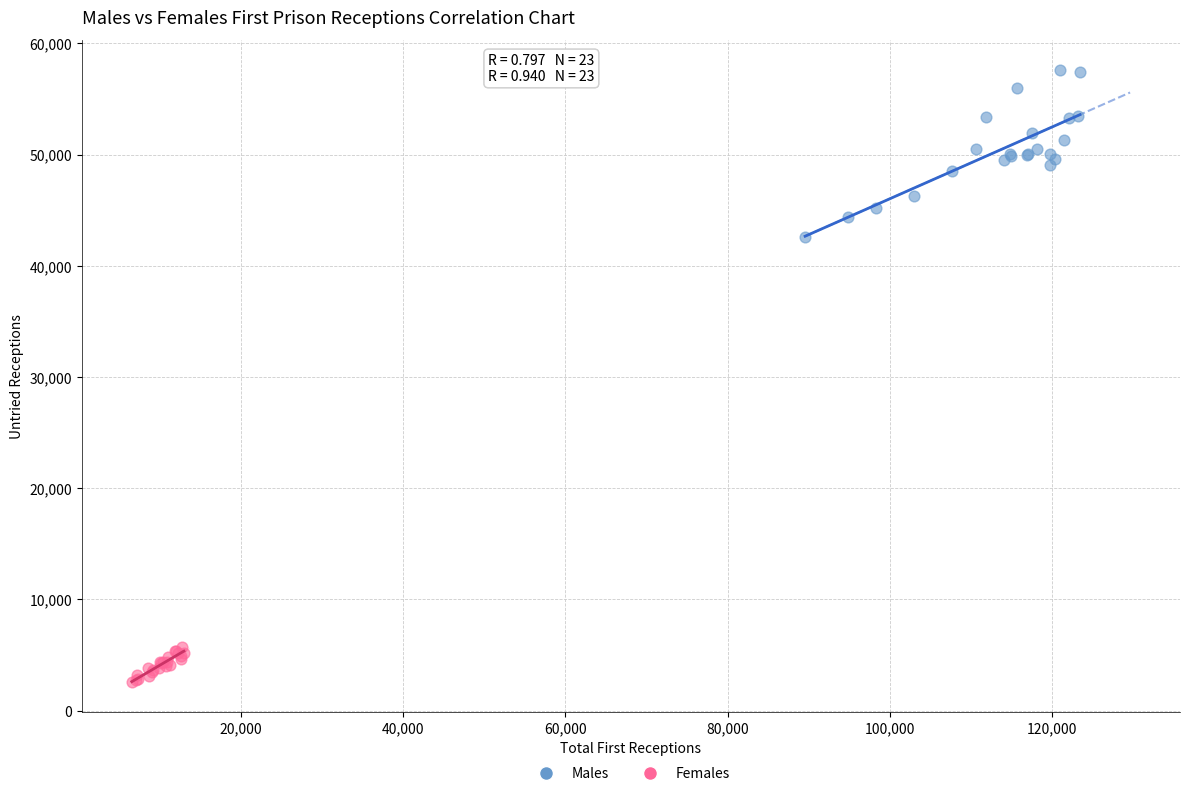

Which series reaches the maximum Y coordinate?

Males